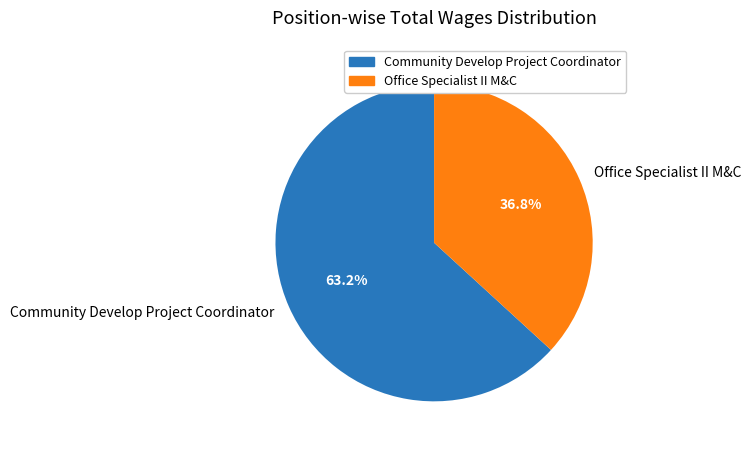

To the nearest percent, what is the combined percentage of Office Specialist II M&C and Community Develop Project Coordinator?

100%